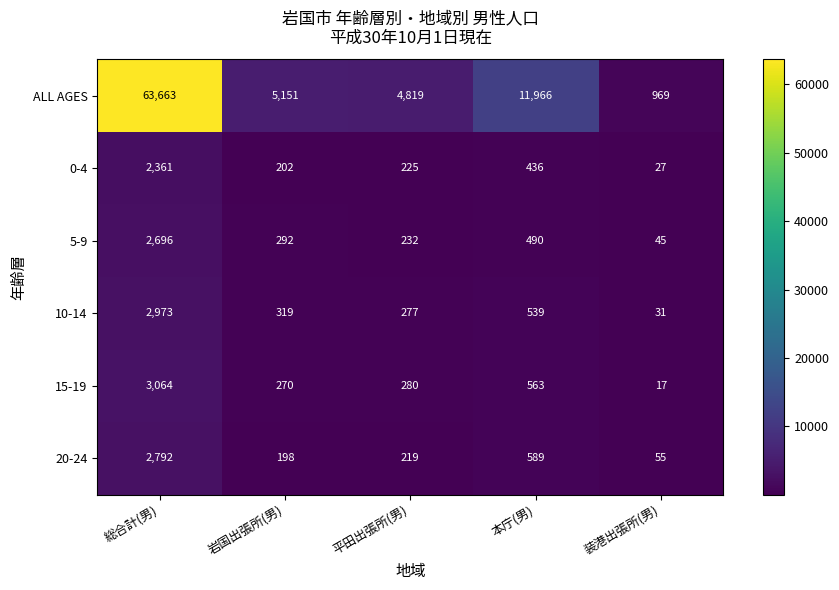

Rank the series at 本庁(男) from lowest to highest value.

0-4, 5-9, 10-14, 15-19, 20-24, ALL AGES